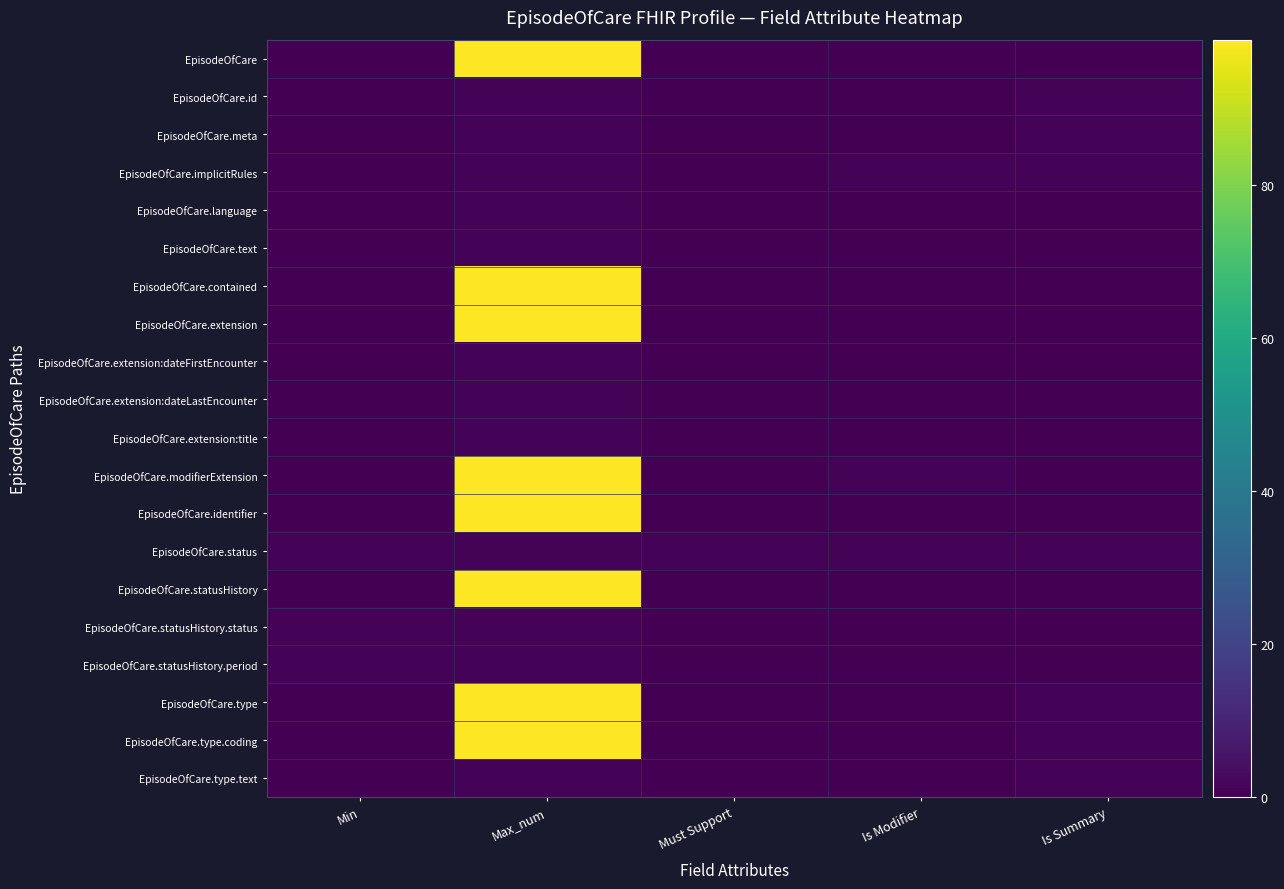

Reading left to right, transcribe all the data shown in this chart.

EpisodeOfCare: Min=0	Max_num=99	Must Support=0	Is Modifier=0	Is Summary=0
EpisodeOfCare.id: Min=0	Max_num=1	Must Support=0	Is Modifier=0	Is Summary=1
EpisodeOfCare.meta: Min=0	Max_num=1	Must Support=0	Is Modifier=0	Is Summary=1
EpisodeOfCare.implicitRules: Min=0	Max_num=1	Must Support=0	Is Modifier=1	Is Summary=1
EpisodeOfCare.language: Min=0	Max_num=1	Must Support=0	Is Modifier=0	Is Summary=0
EpisodeOfCare.text: Min=0	Max_num=1	Must Support=0	Is Modifier=0	Is Summary=0
EpisodeOfCare.contained: Min=0	Max_num=99	Must Support=0	Is Modifier=0	Is Summary=0
EpisodeOfCare.extension: Min=0	Max_num=99	Must Support=0	Is Modifier=0	Is Summary=0
EpisodeOfCare.extension:dateFirstEncounter: Min=0	Max_num=1	Must Support=0	Is Modifier=0	Is Summary=0
EpisodeOfCare.extension:dateLastEncounter: Min=0	Max_num=1	Must Support=0	Is Modifier=0	Is Summary=0
EpisodeOfCare.extension:title: Min=0	Max_num=1	Must Support=0	Is Modifier=0	Is Summary=0
EpisodeOfCare.modifierExtension: Min=0	Max_num=99	Must Support=0	Is Modifier=1	Is Summary=0
EpisodeOfCare.identifier: Min=0	Max_num=99	Must Support=0	Is Modifier=0	Is Summary=0
EpisodeOfCare.status: Min=1	Max_num=1	Must Support=1	Is Modifier=1	Is Summary=1
EpisodeOfCare.statusHistory: Min=0	Max_num=99	Must Support=0	Is Modifier=0	Is Summary=0
EpisodeOfCare.statusHistory.status: Min=1	Max_num=1	Must Support=0	Is Modifier=0	Is Summary=0
EpisodeOfCare.statusHistory.period: Min=1	Max_num=1	Must Support=0	Is Modifier=0	Is Summary=0
EpisodeOfCare.type: Min=0	Max_num=99	Must Support=0	Is Modifier=0	Is Summary=1
EpisodeOfCare.type.coding: Min=0	Max_num=99	Must Support=0	Is Modifier=0	Is Summary=1
EpisodeOfCare.type.text: Min=0	Max_num=1	Must Support=0	Is Modifier=0	Is Summary=1